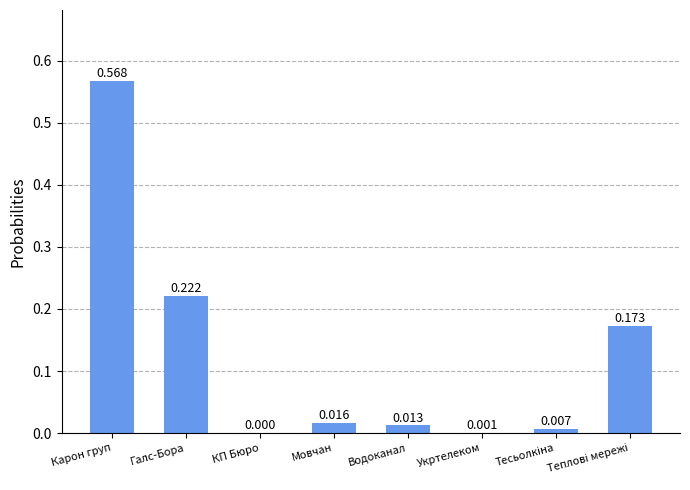

Where is the data nearest to the value 0?

КП Бюро